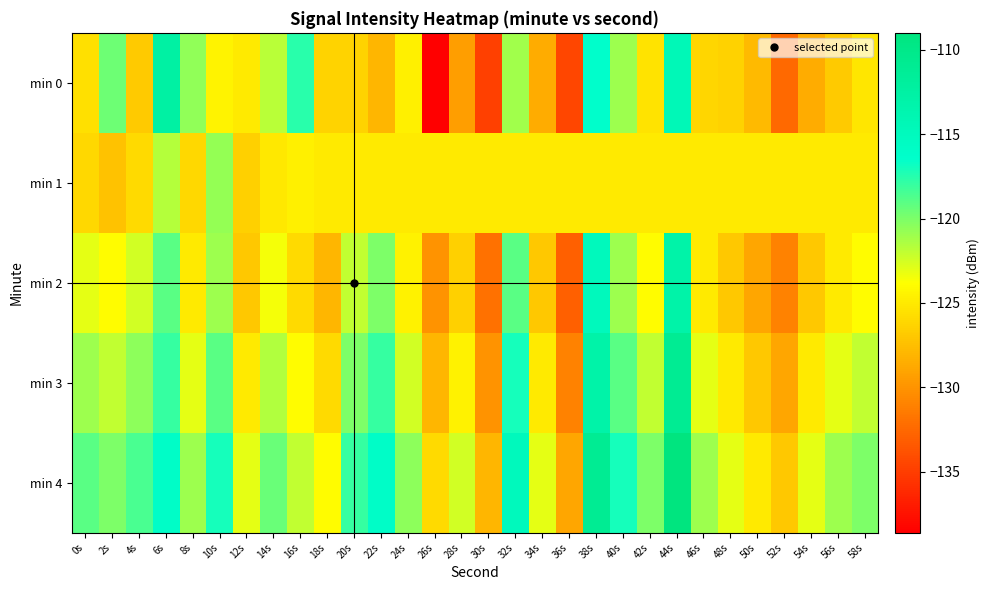

Which series changed the most between 14s and 52s?

min 0